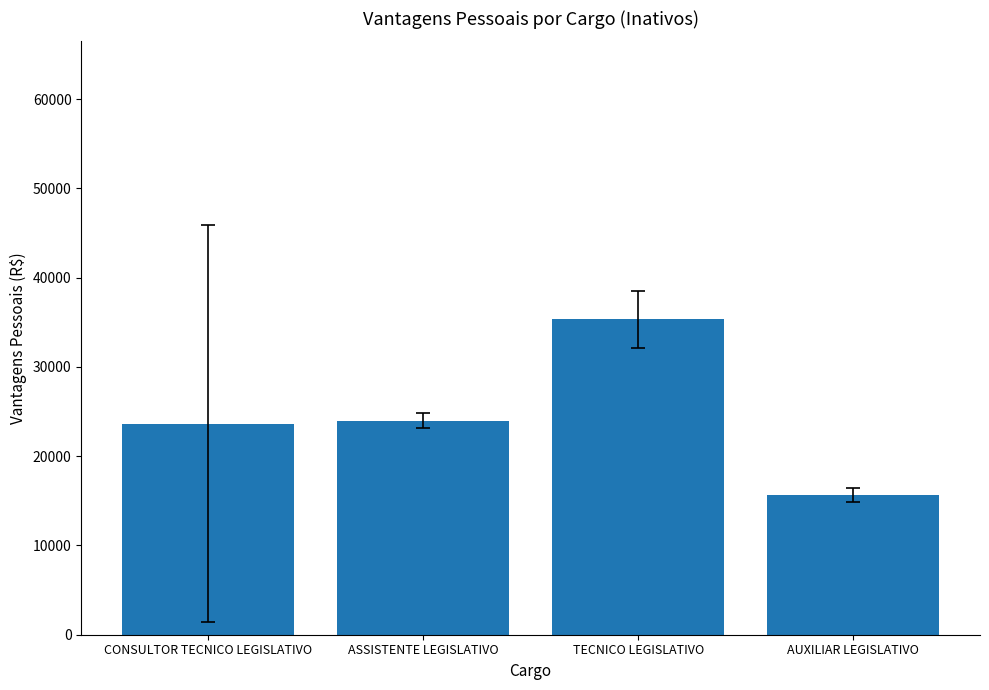

What is the sum of the values at AUXILIAR LEGISLATIVO and ASSISTENTE LEGISLATIVO?

39657.6